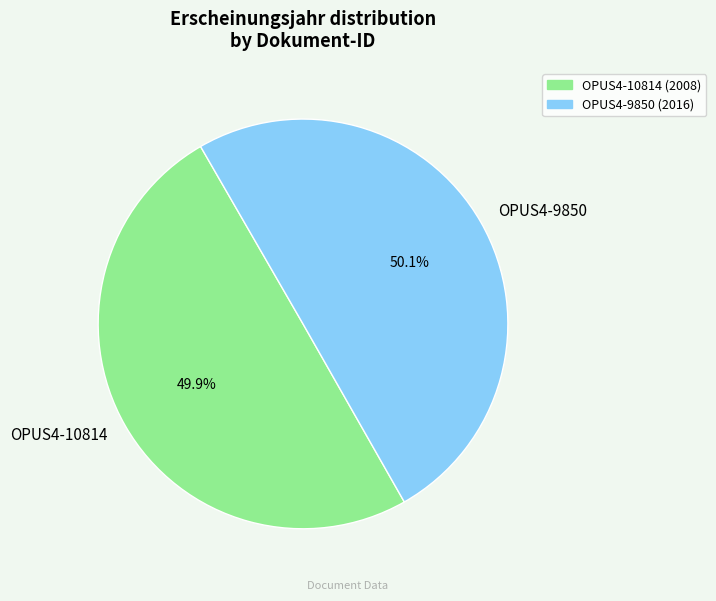

Is there any slice that represents more than half of the pie?

Yes